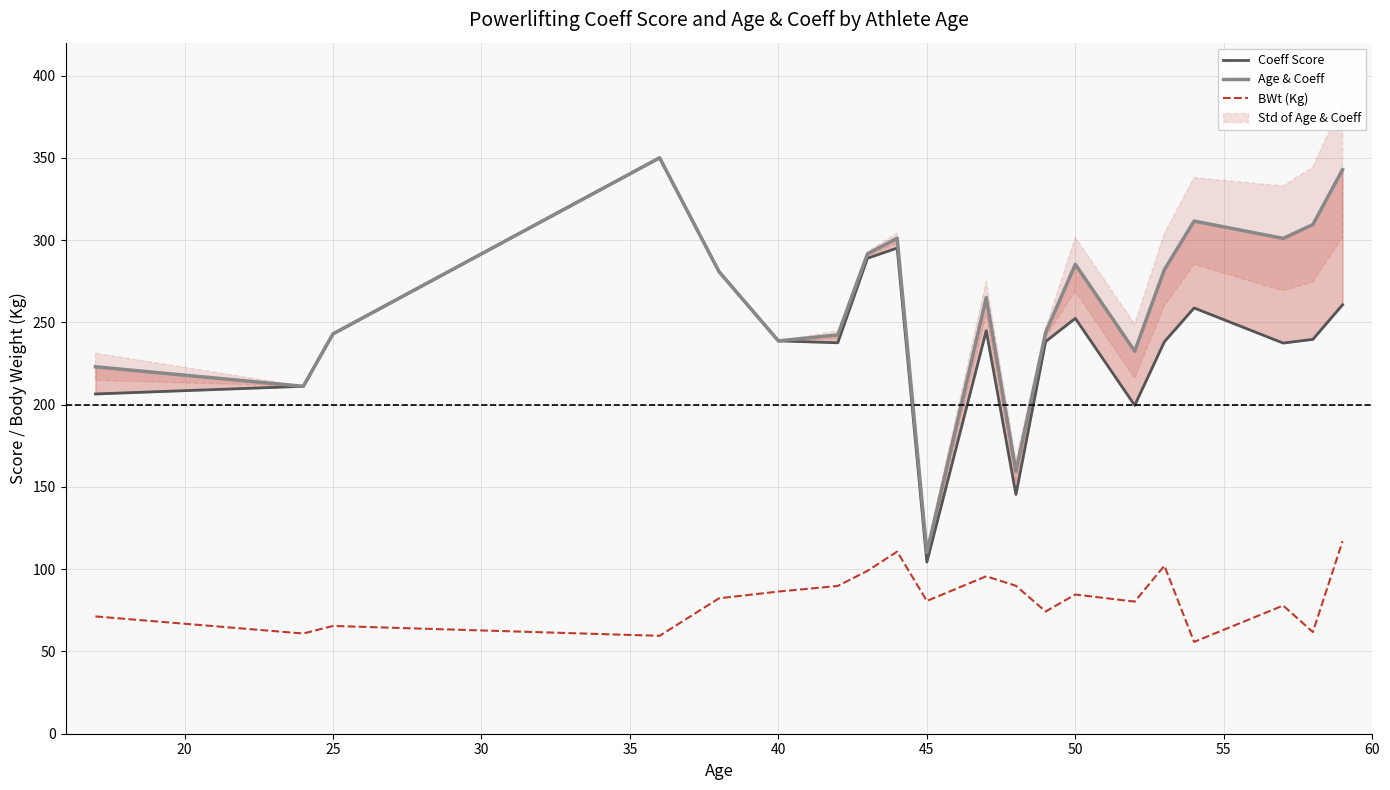

How many interior local valleys does the Age & Coeff series have?

6